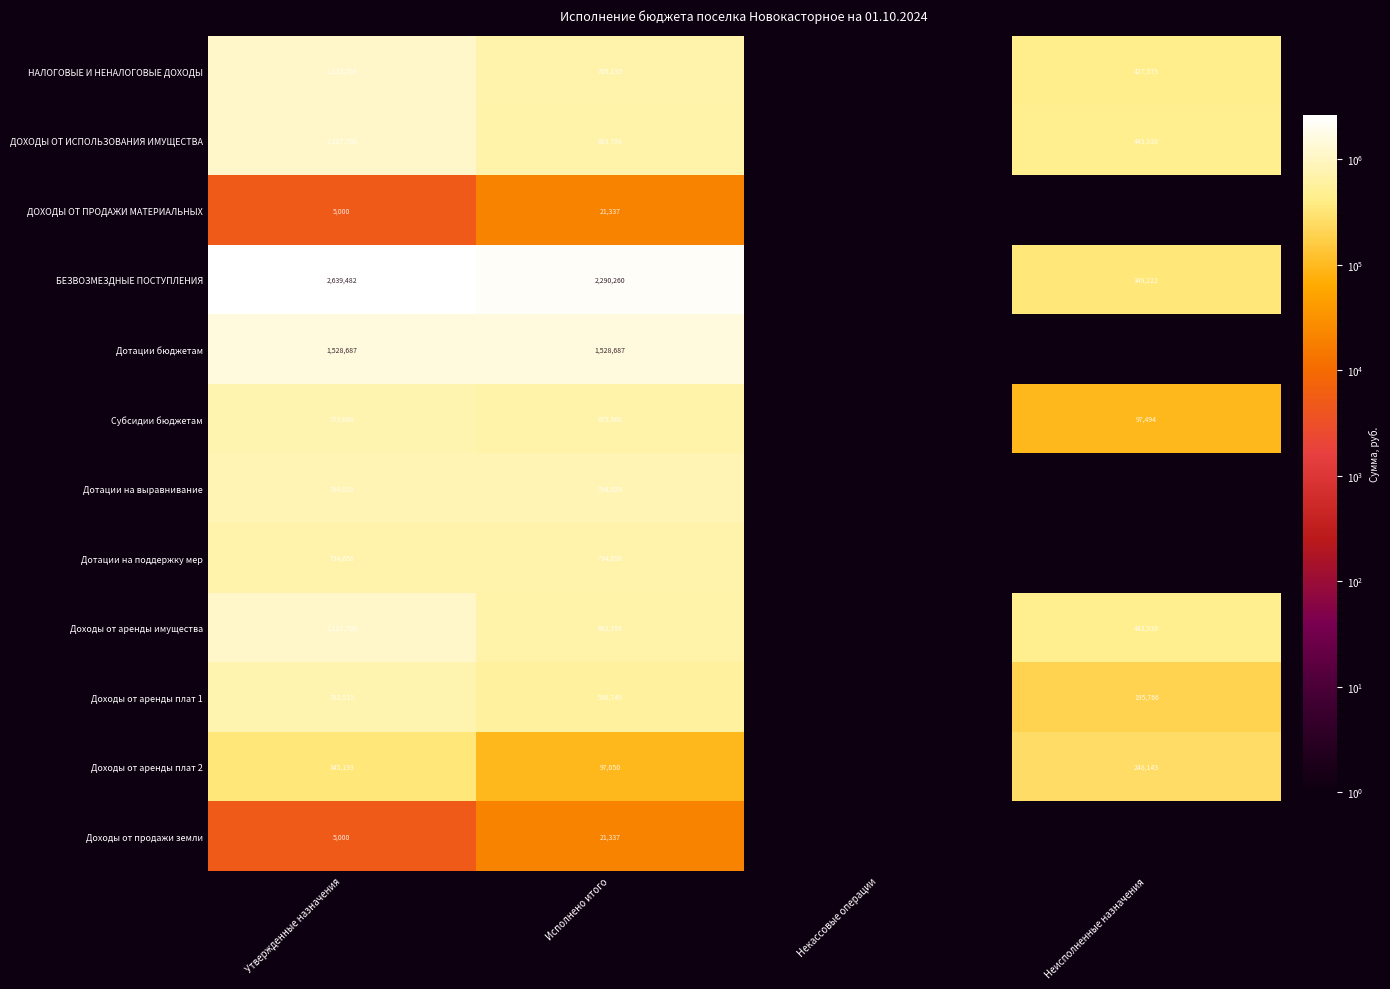

How many series are shown in this chart?

12